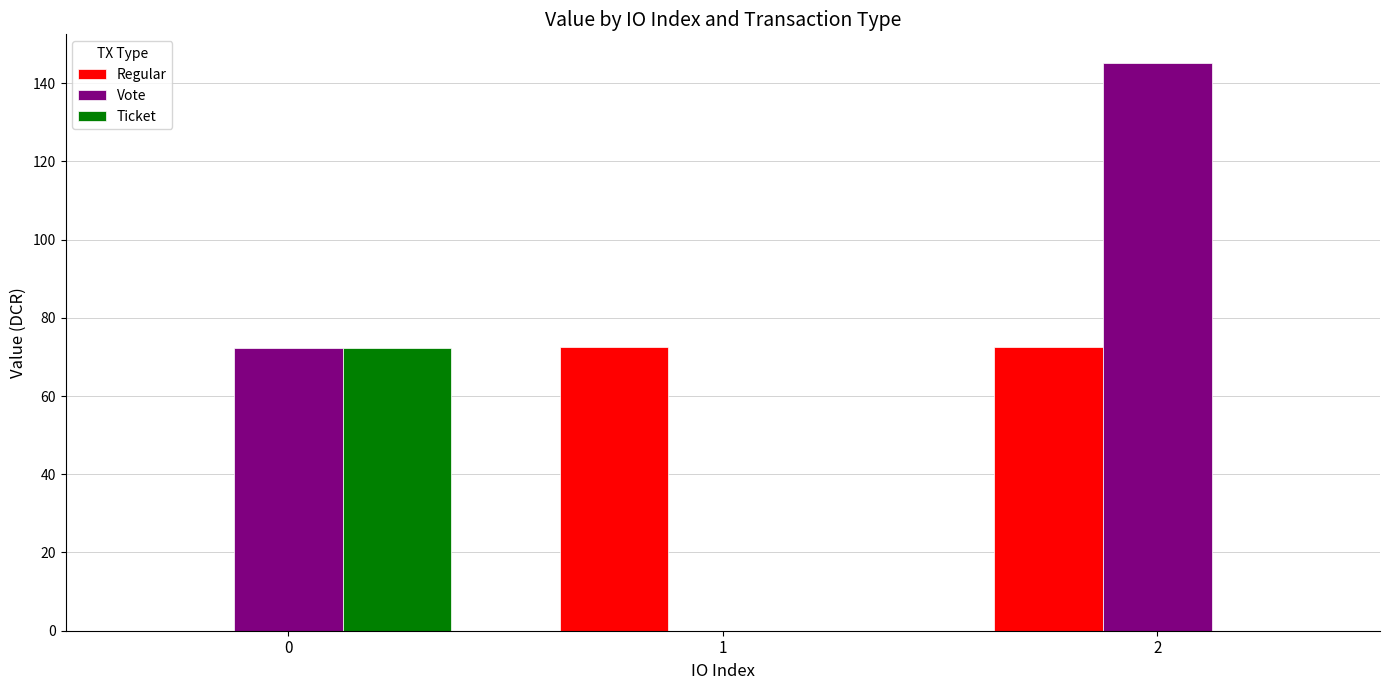

Which series has the largest range (max minus min)?

Vote